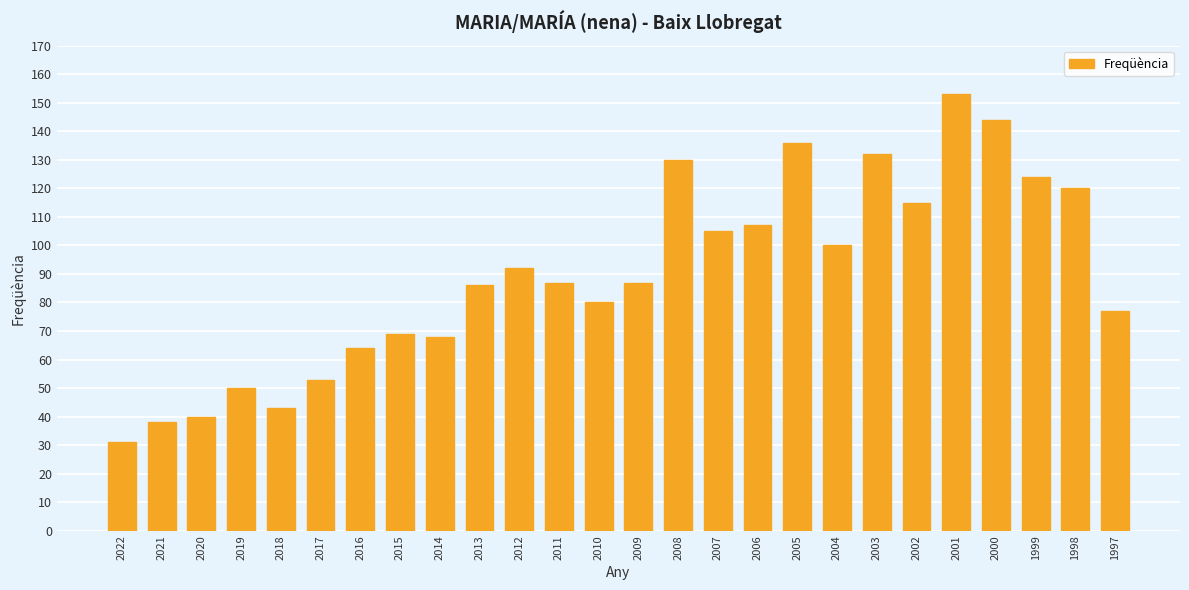

Count the number of data series in this chart.

1